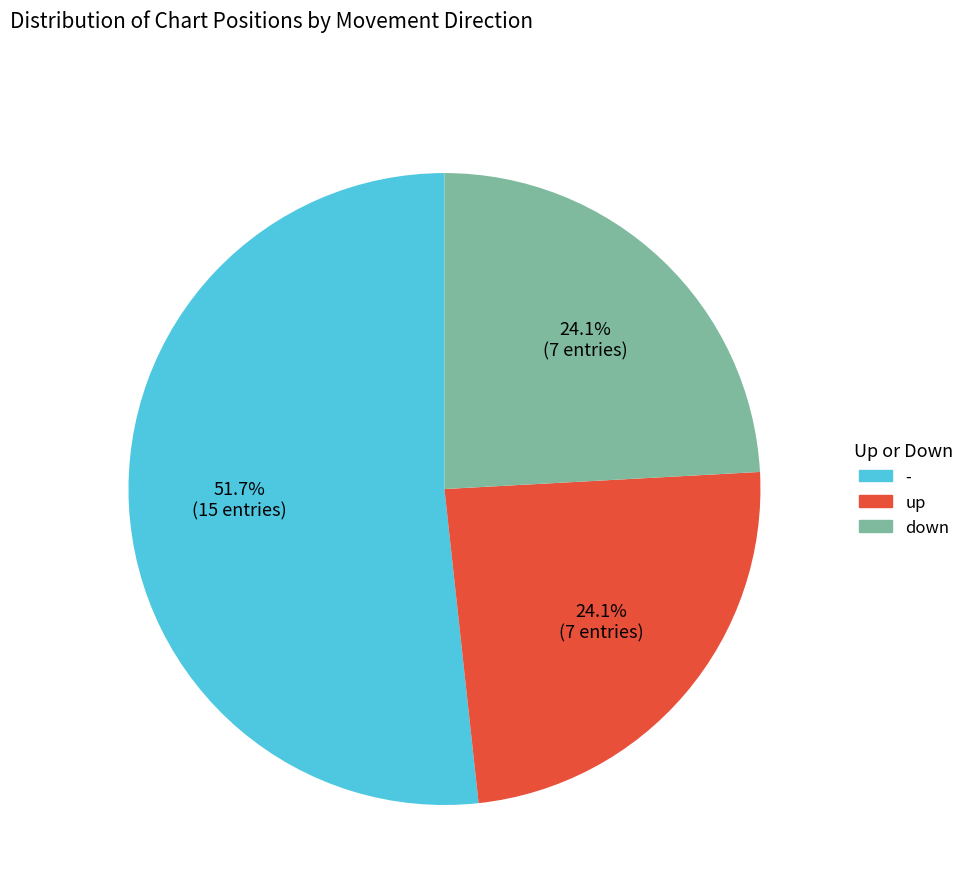

To the nearest percent, what is the difference between the largest and smallest slice percentages?

28%